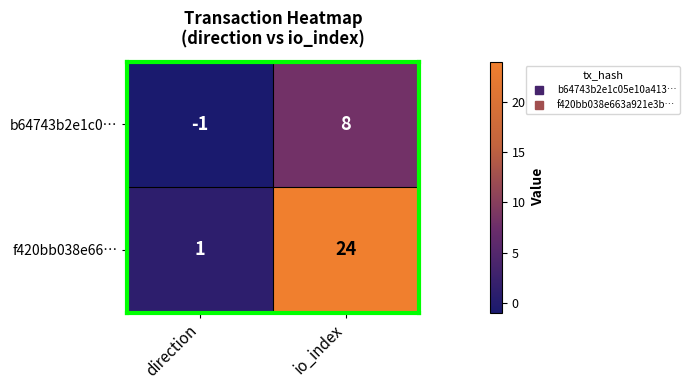

Rank the series at direction from highest to lowest value.

f420bb038e66…, b64743b2e1c0…